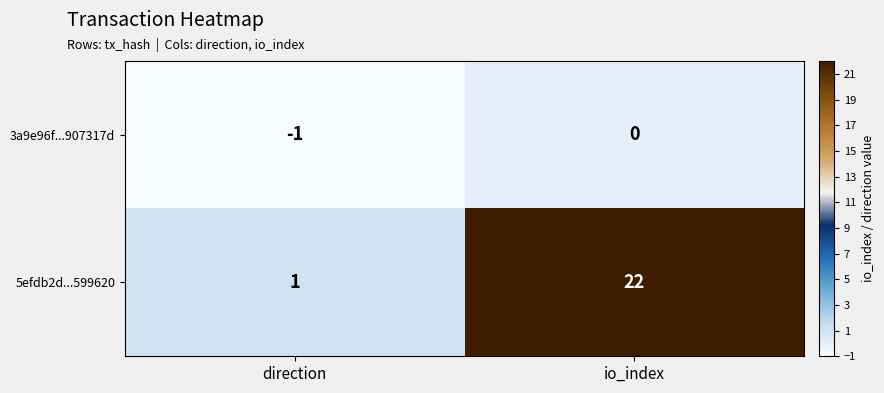

Reading right to left, transcribe all the data shown in this chart.

3a9e96f...907317d: 0	-1
5efdb2d...599620: 22	1